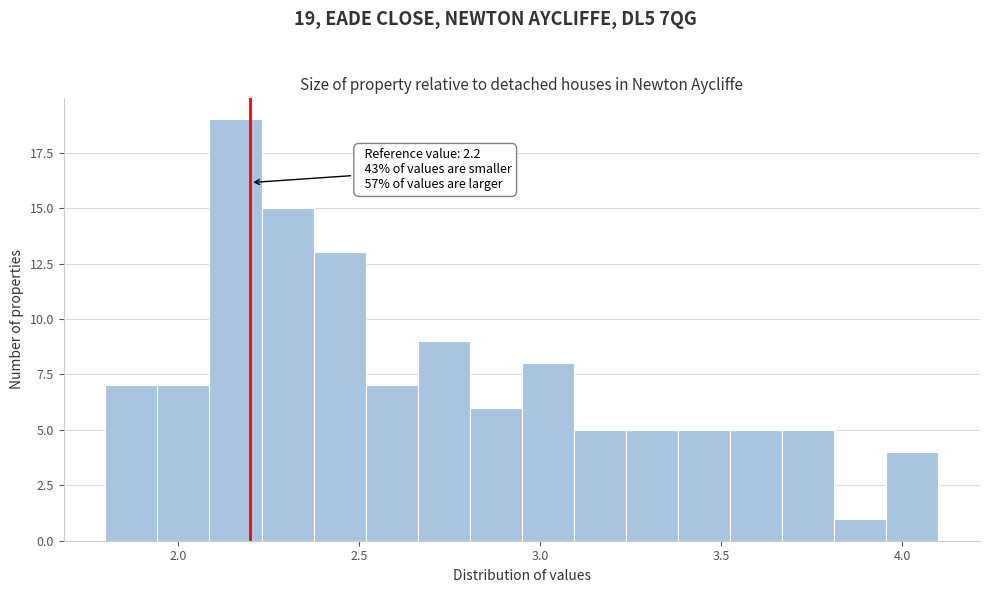

Read against the x-axis, roughly where is the centre of the tallest bar?

2.15